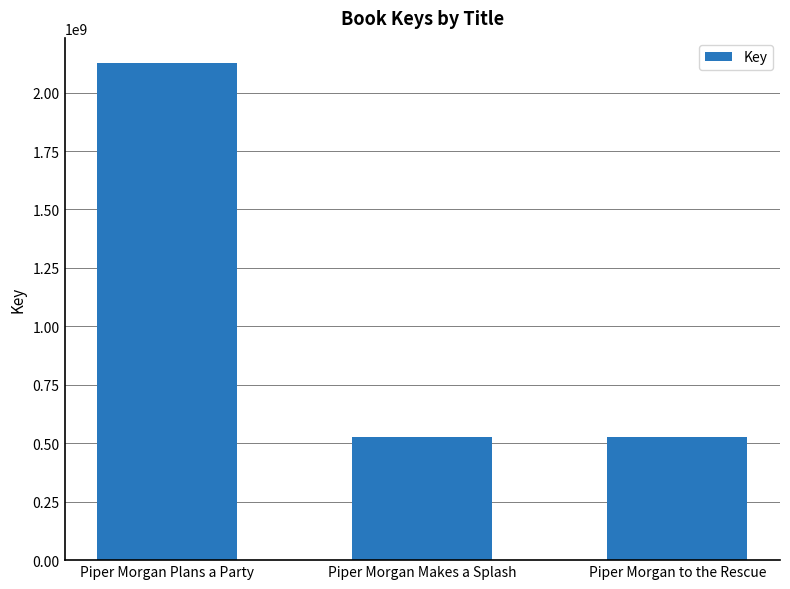

What is the average value?

1059330562